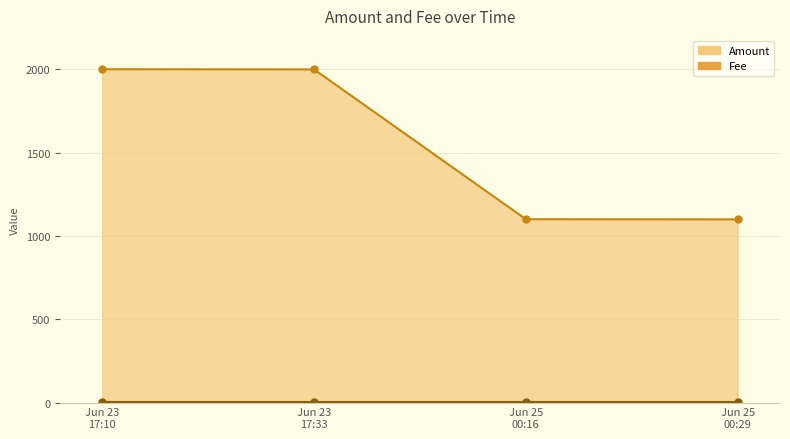

What is the smallest value displayed?

1